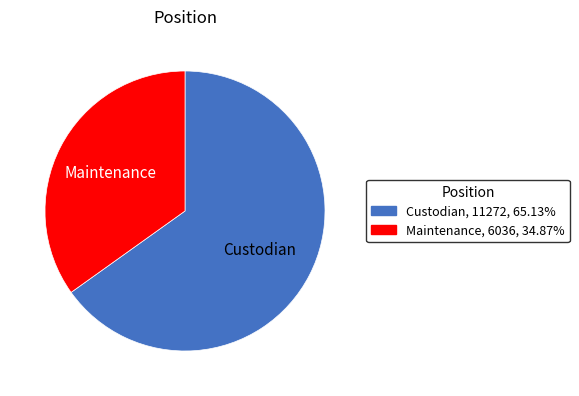

Between Maintenance and Custodian, which is larger?

Custodian